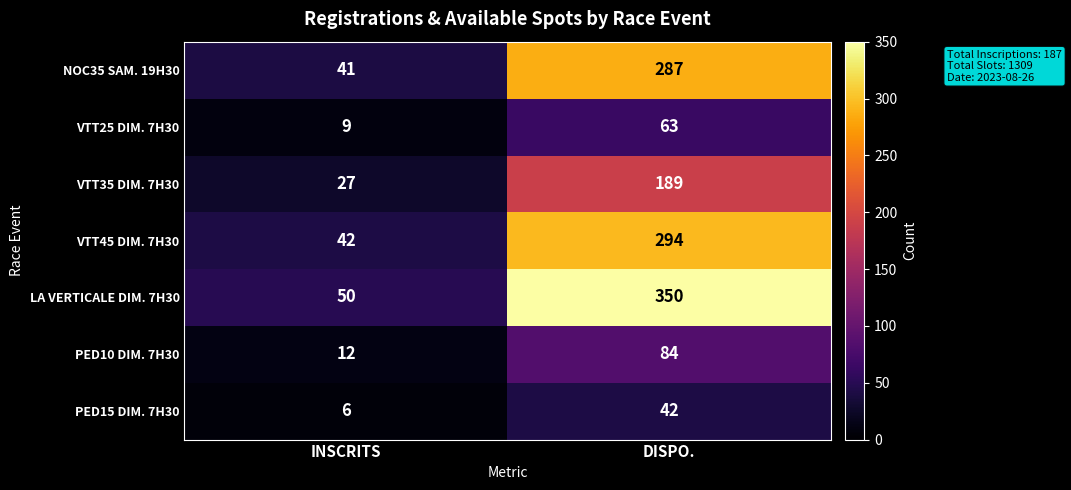

Rank the series at DISPO. from highest to lowest value.

LA VERTICALE DIM. 7H30, VTT45 DIM. 7H30, NOC35 SAM. 19H30, VTT35 DIM. 7H30, PED10 DIM. 7H30, VTT25 DIM. 7H30, PED15 DIM. 7H30